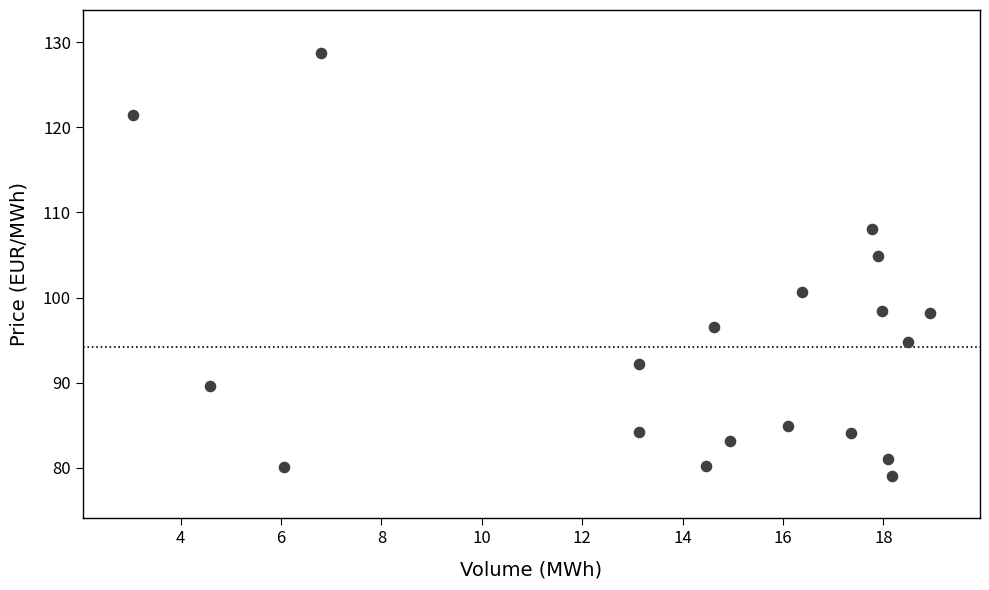

What is the range of X values (max minus min)?

15.9